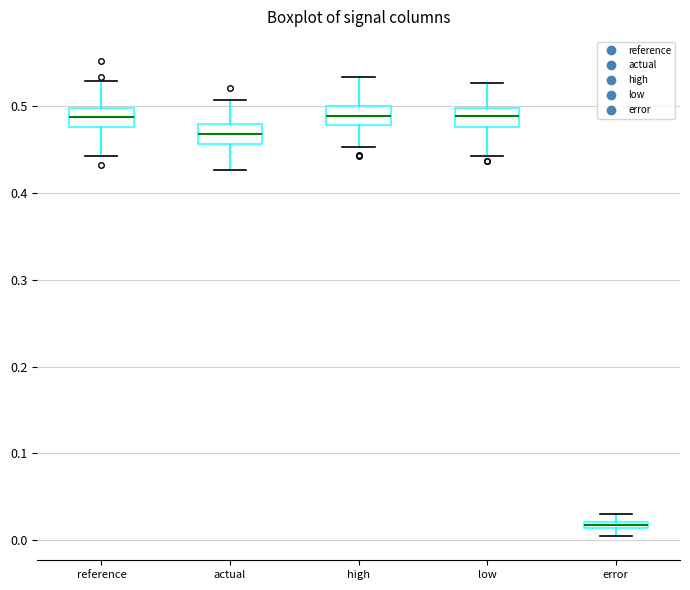

Where is the lower edge of the box for reference on the y-axis? The values are not printed on the chart, so give them approximately, as read against the axis.

0.48